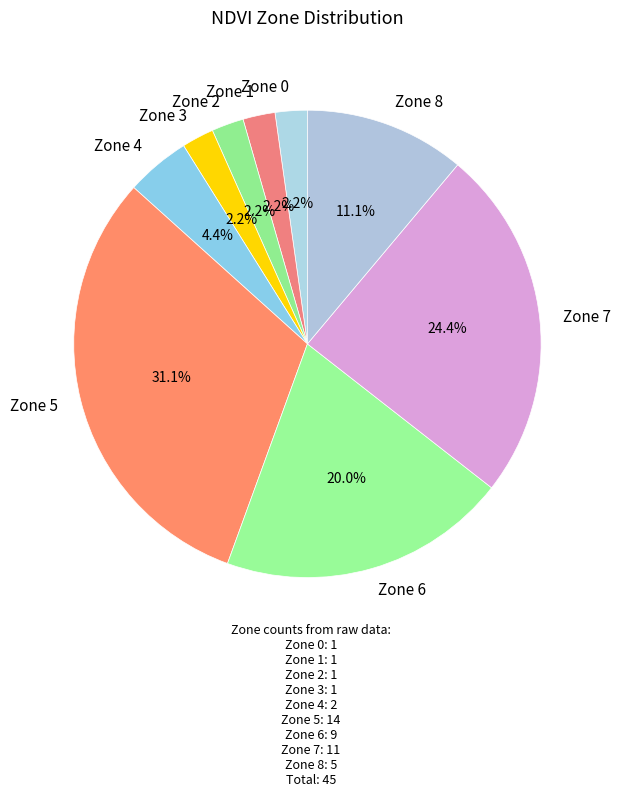

Is the sum of Zone 5 and Zone 6 greater than half?

Yes